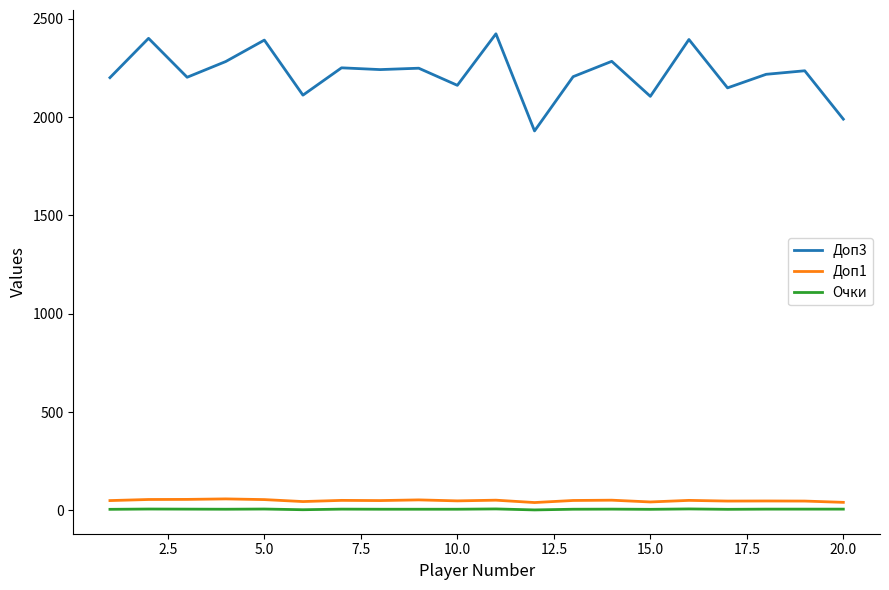

Which series has the largest total across all categories?

Доп3